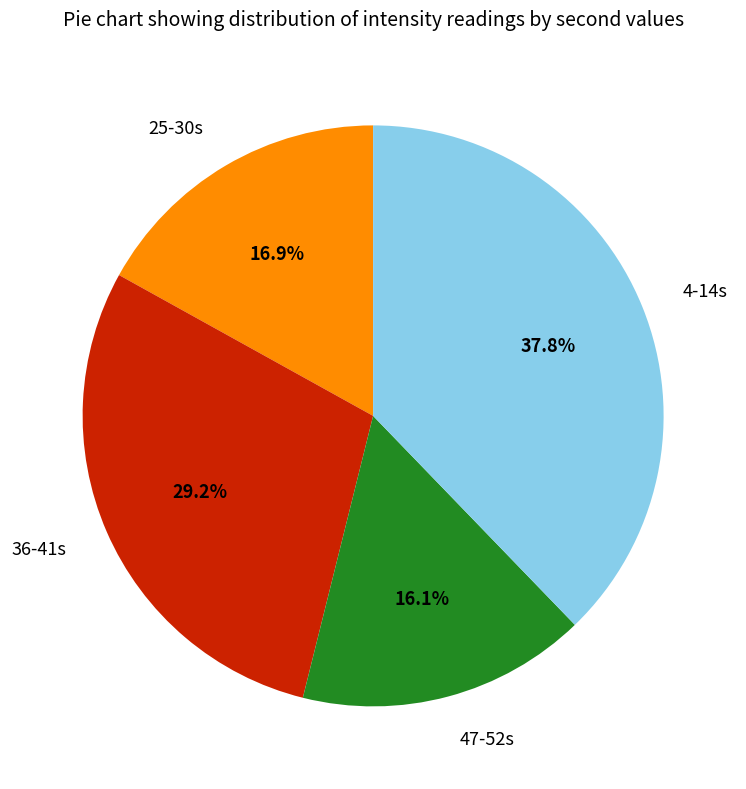

How many slices are in this pie chart?

4